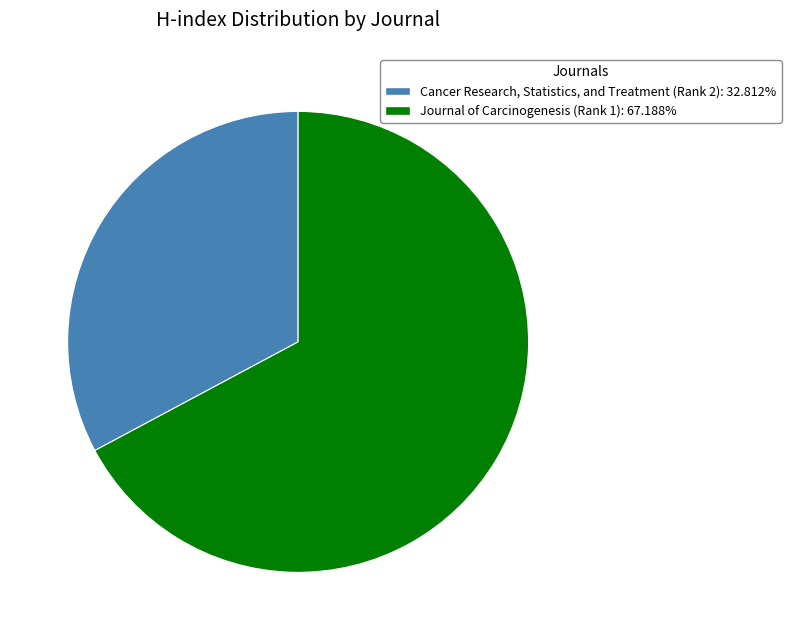

Which slice represents more than half of the pie?

Journal of Carcinogenesis (Rank 1)